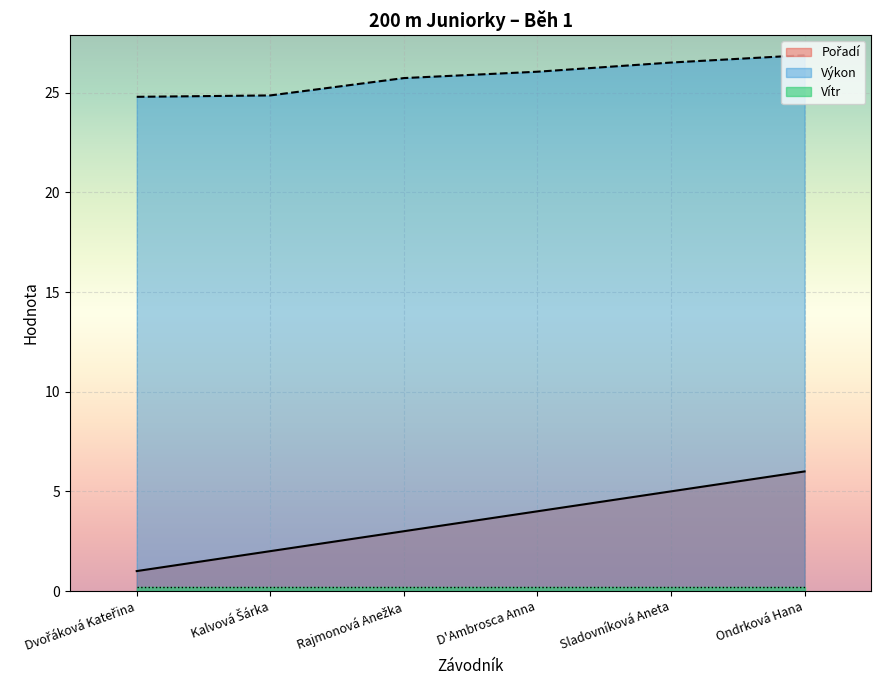

At which label is Výkon closest to 25?

Kalvová Šárka